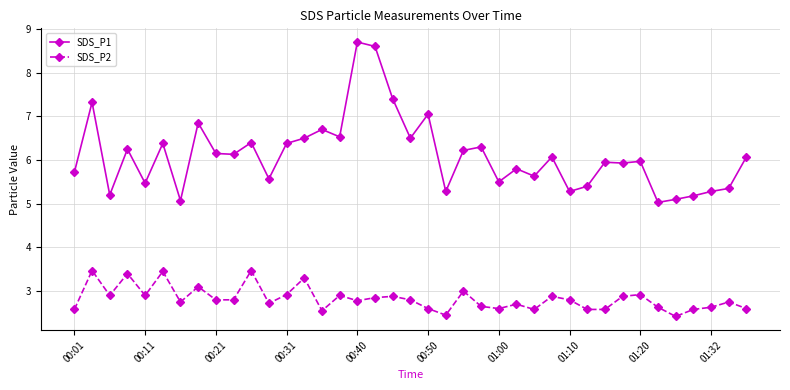

Is this an area chart (filled region under the line)?

No